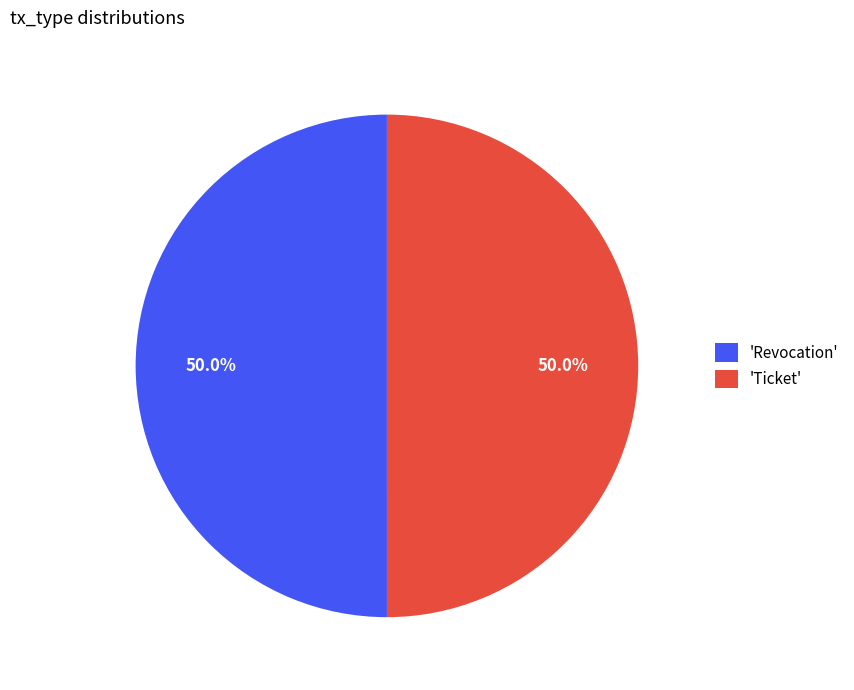

Approximately how many times larger is the value at 'Ticket' compared to 'Revocation'?

1.0